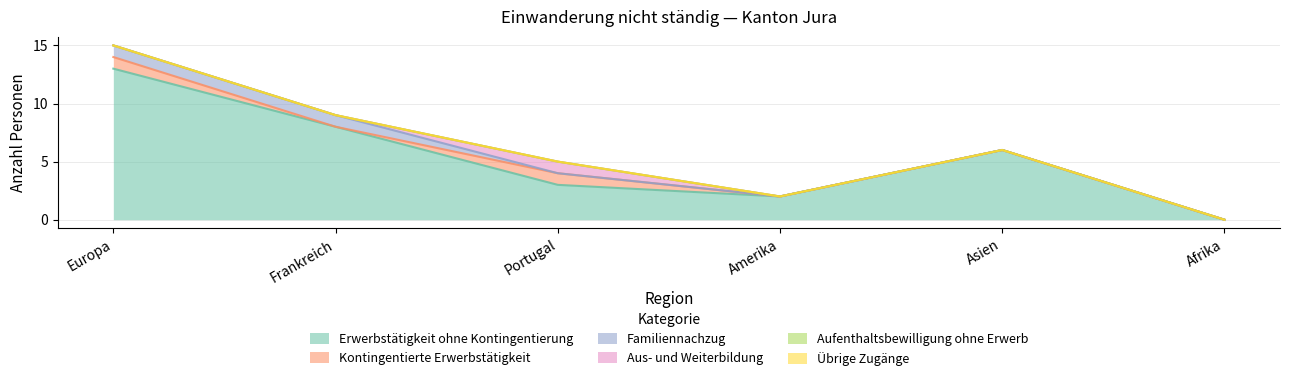

How many values in the Familiennachzug series exceed 0?

2